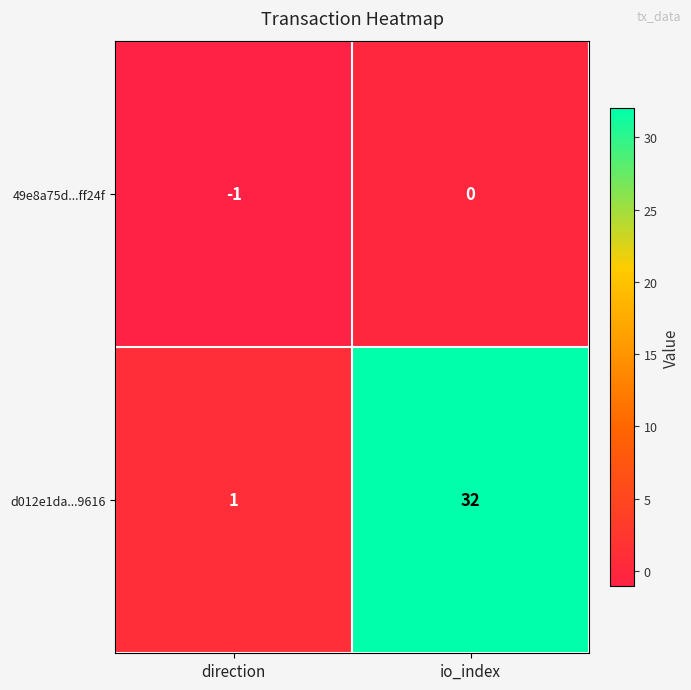

At which category is the sum across all series the highest?

io_index